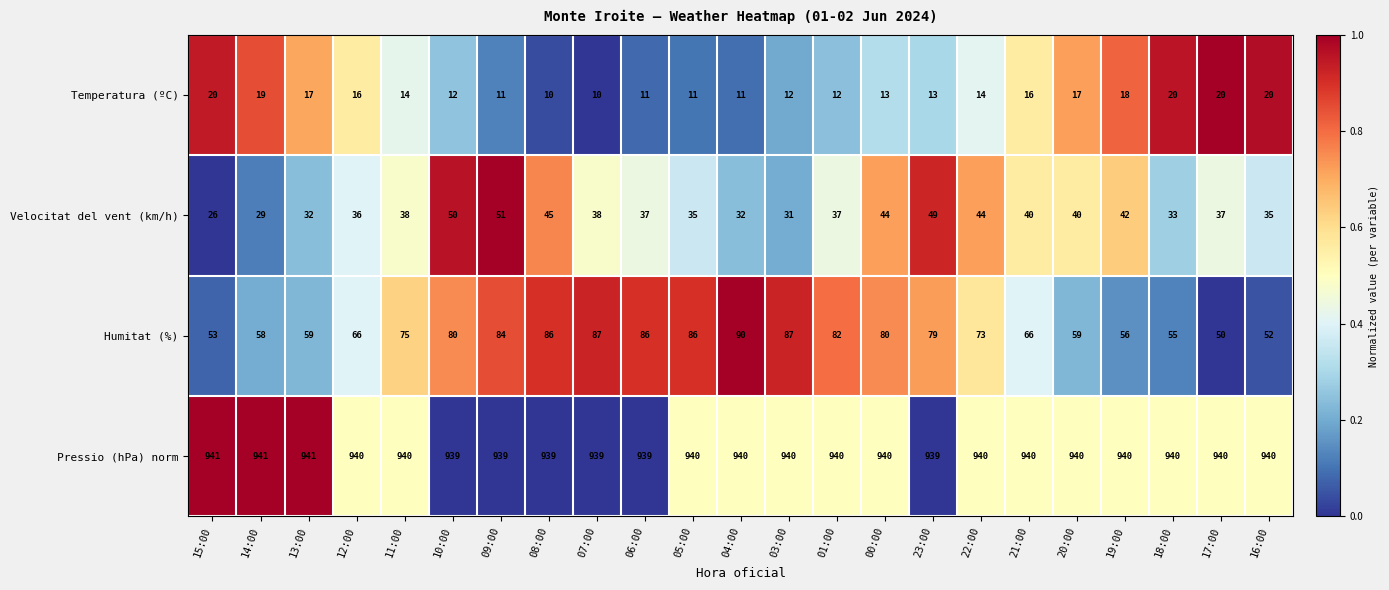

What is the average value of the Pressio (hPa) norm series?

940